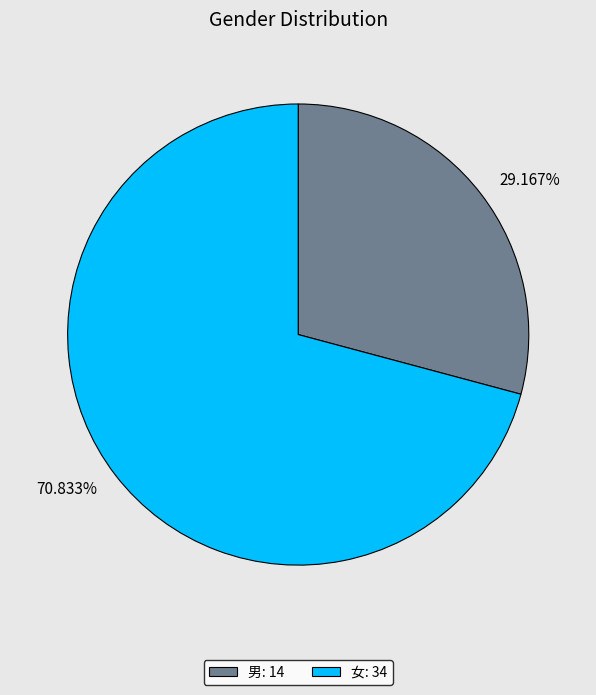

True or false: 男 accounts for 29% of the total.

True